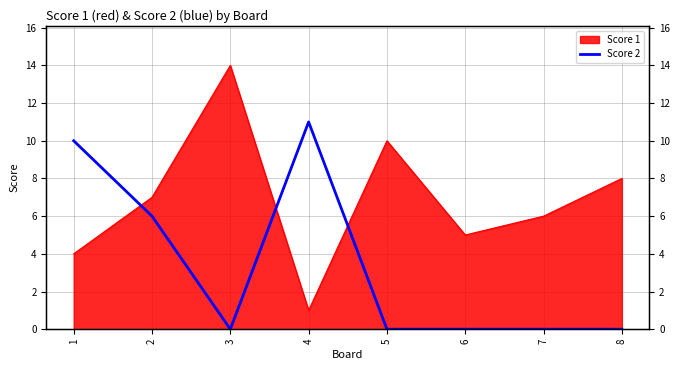

List the labels in order of value, largest first.

4, 1, 2, 3, 5, 6, 7, 8